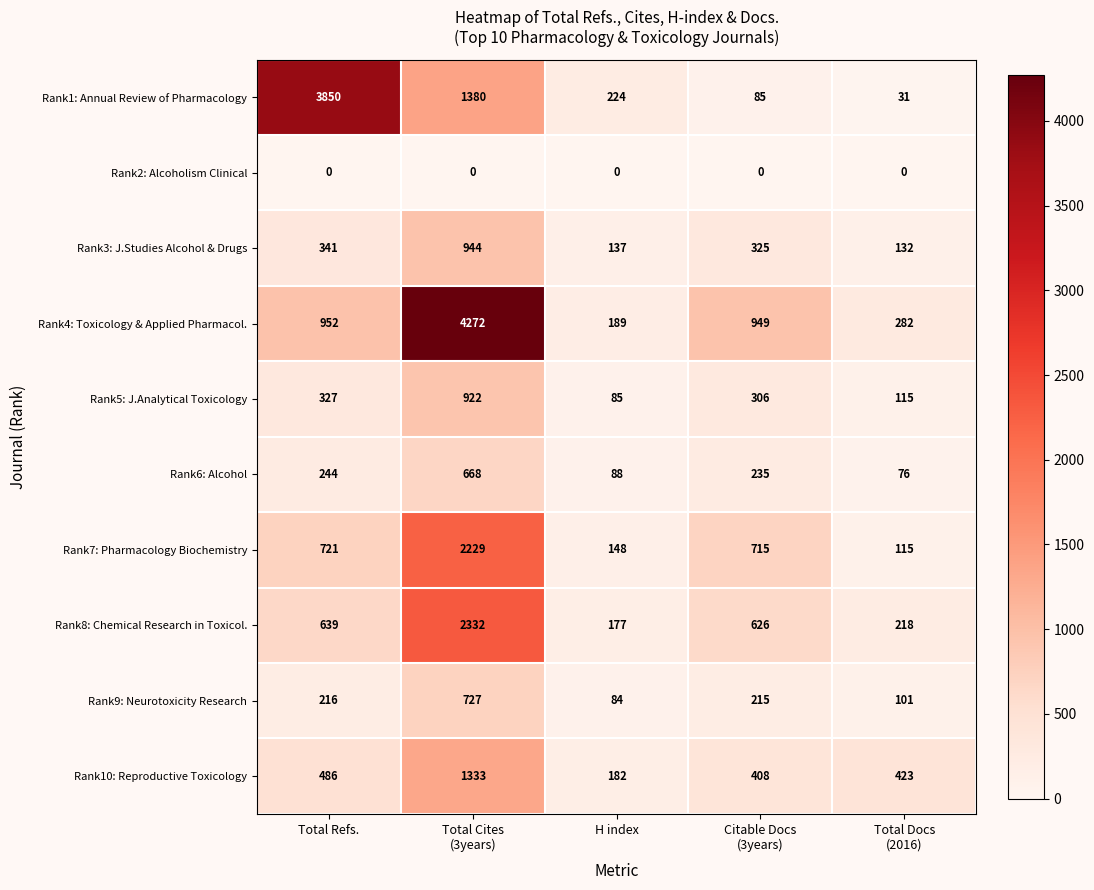

The value of Rank8: Chemical Research in Toxicol. at Total Refs. is 368. True or false?

False